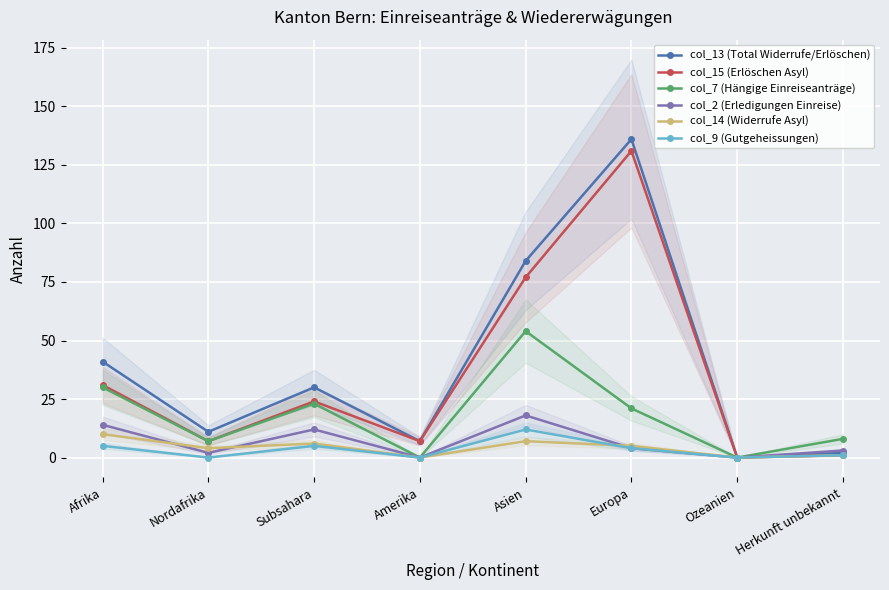

Where does the col_2 (Erledigungen Einreise) series first go above 4?

Afrika